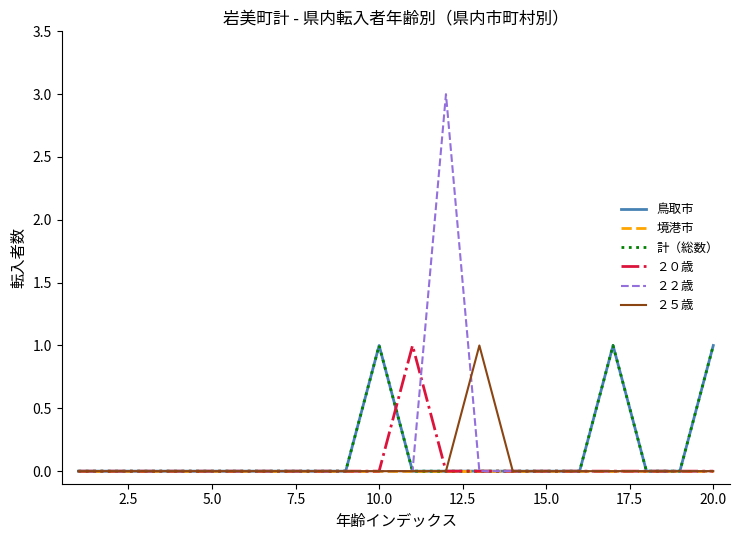

Which series has the largest total across all categories?

鳥取市